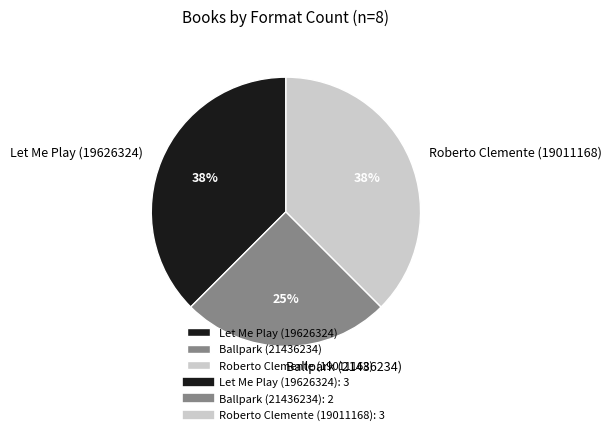

To the nearest percent, what is the average slice percentage?

33%